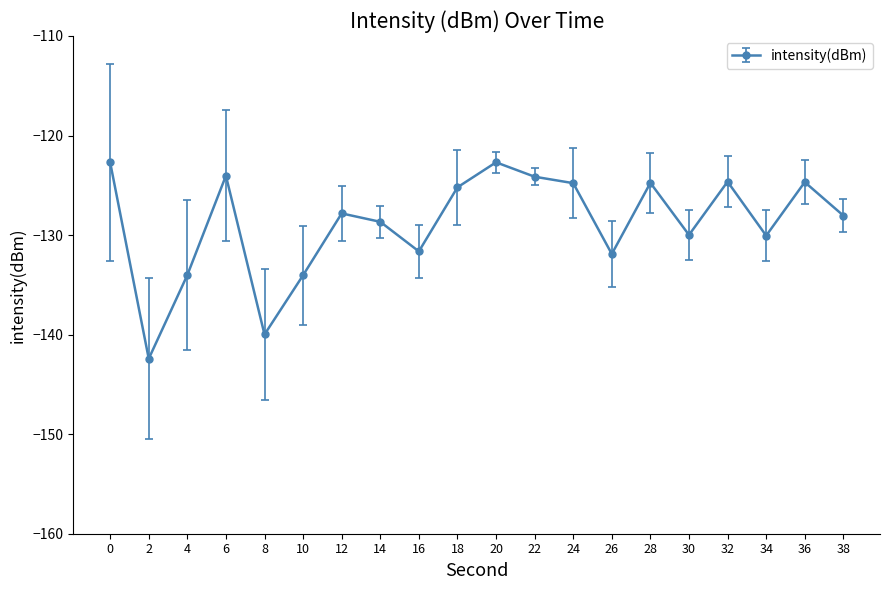

Is it true that the value at 16 is -214.9?

False